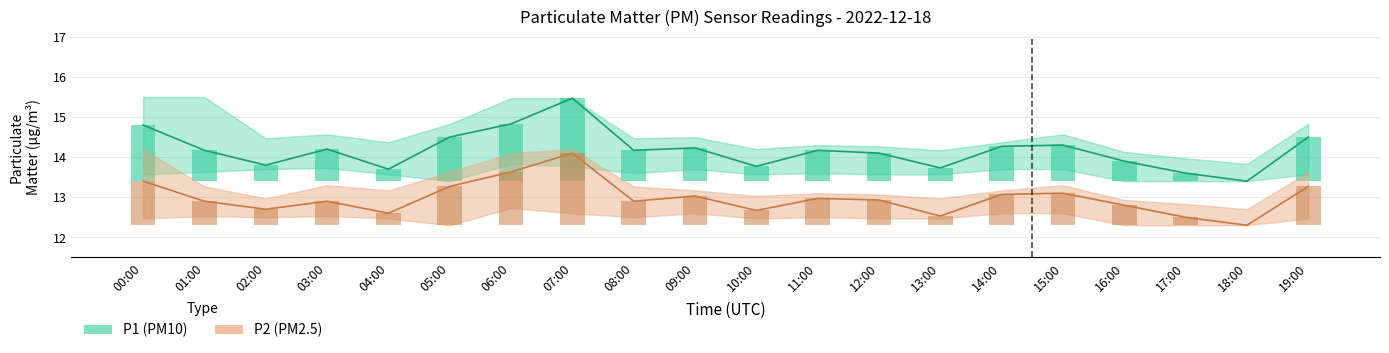

What is the sum of all P1 values?

283.6